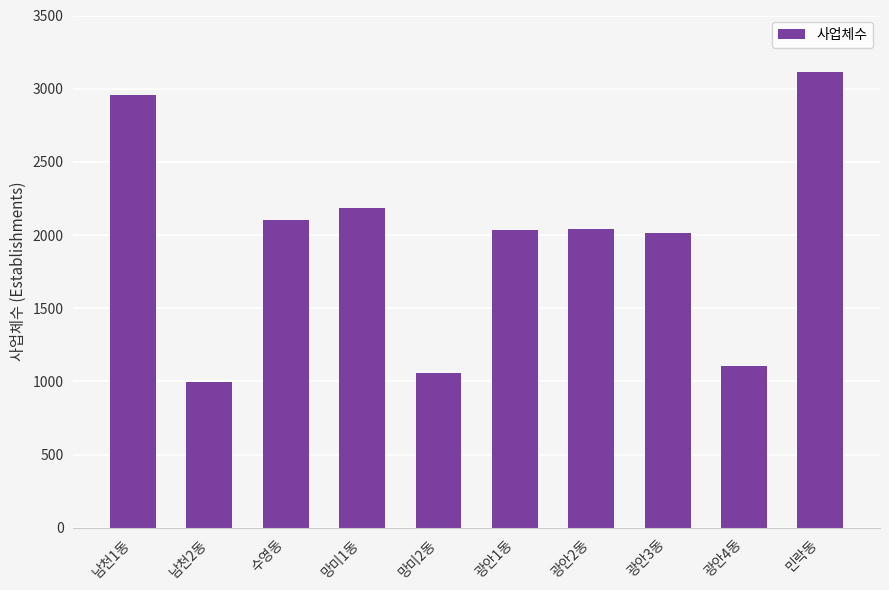

What is the label of the 3rd bar from the left?

수영동